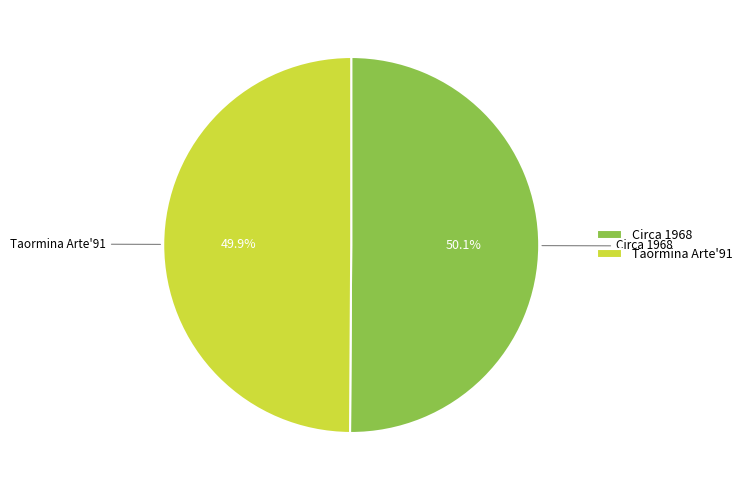

Count the number of slices in the pie.

2